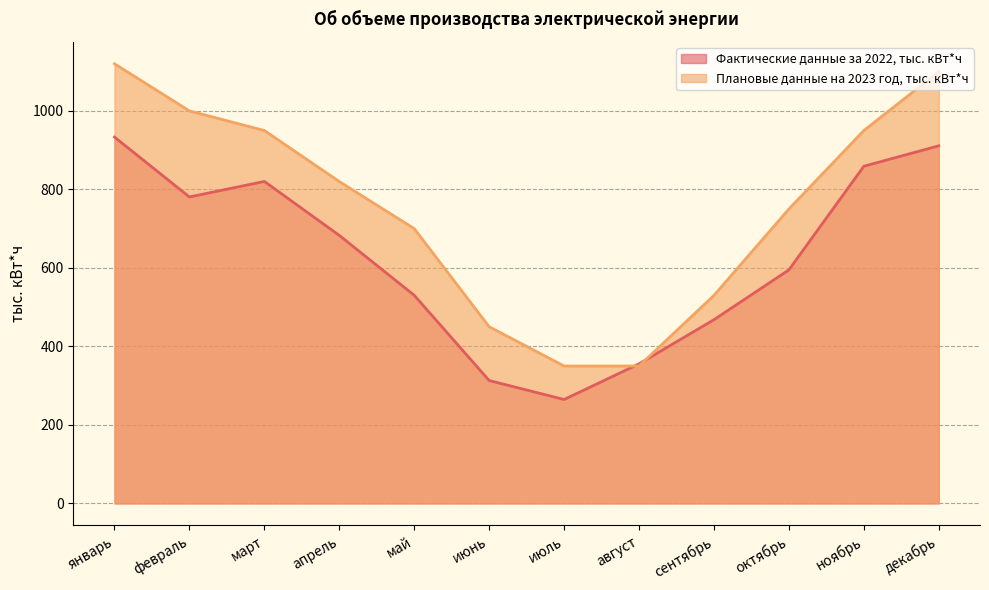

Reading left to right, list all the values displayed in this chart.

Фактические данные за 2022, тыс. кВт*ч: январь=933.3	февраль=780.7	март=820.3	апрель=682.8	май=530.2	июнь=313.0	июль=264.7	август=355.5	сентябрь=468.0	октябрь=595.0	ноябрь=859.0	декабрь=911.1
Плановые данные на 2023 год, тыс. кВт*ч: январь=1120.0	февраль=1000.0	март=950.0	апрель=820.0	май=700.0	июнь=450.0	июль=350.0	август=350.0	сентябрь=530.0	октябрь=750.0	ноябрь=950.0	декабрь=1100.0